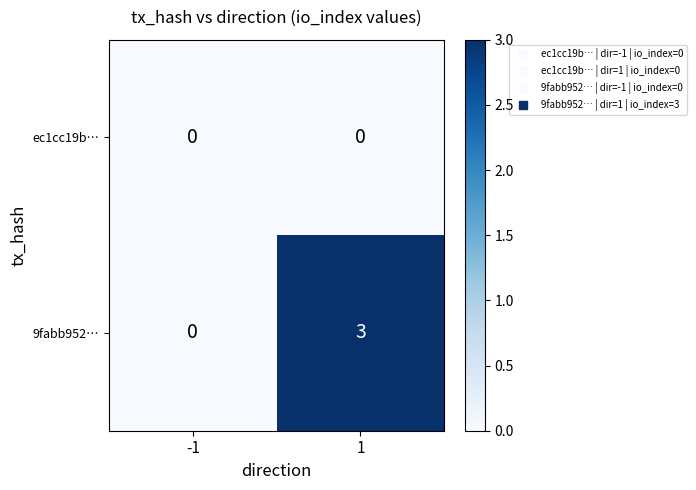

Reading right to left, list all the values displayed in this chart.

ec1cc19b…: 0	0
9fabb952…: 3	0